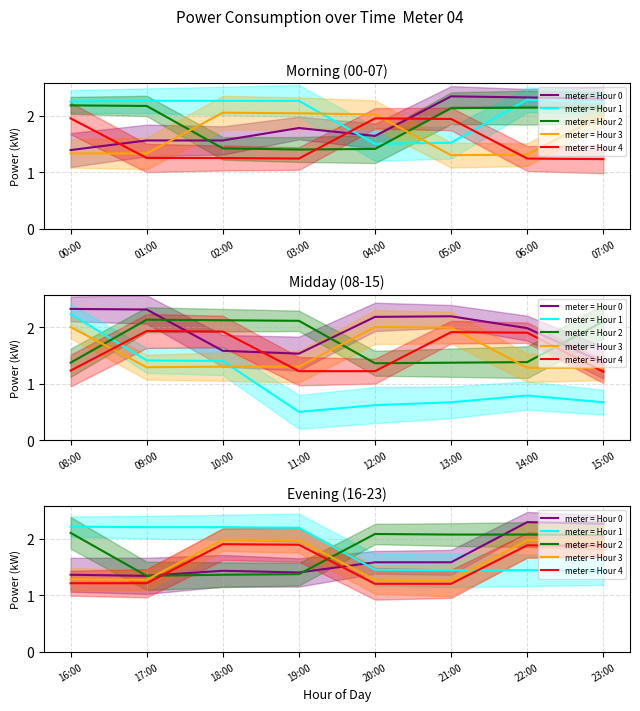

What is the average value of the meter = Hour 4 series?

1.5